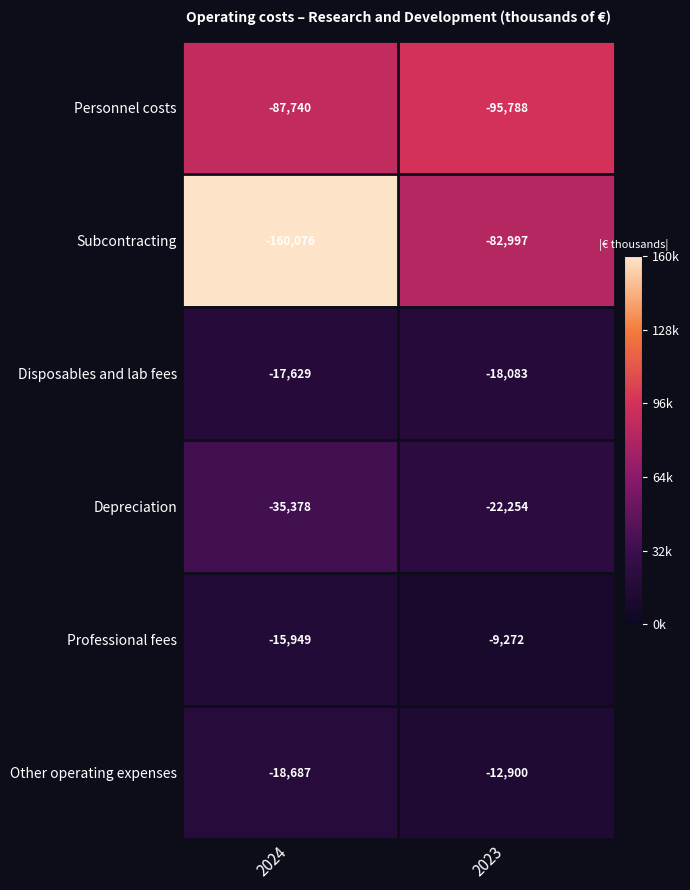

Reading left to right, list all the values displayed in this chart.

Personnel costs: -87740	-95788
Subcontracting: -160076	-82997
Disposables and lab fees: -17629	-18083
Depreciation: -35378	-22254
Professional fees: -15949	-9272
Other operating expenses: -18687	-12900